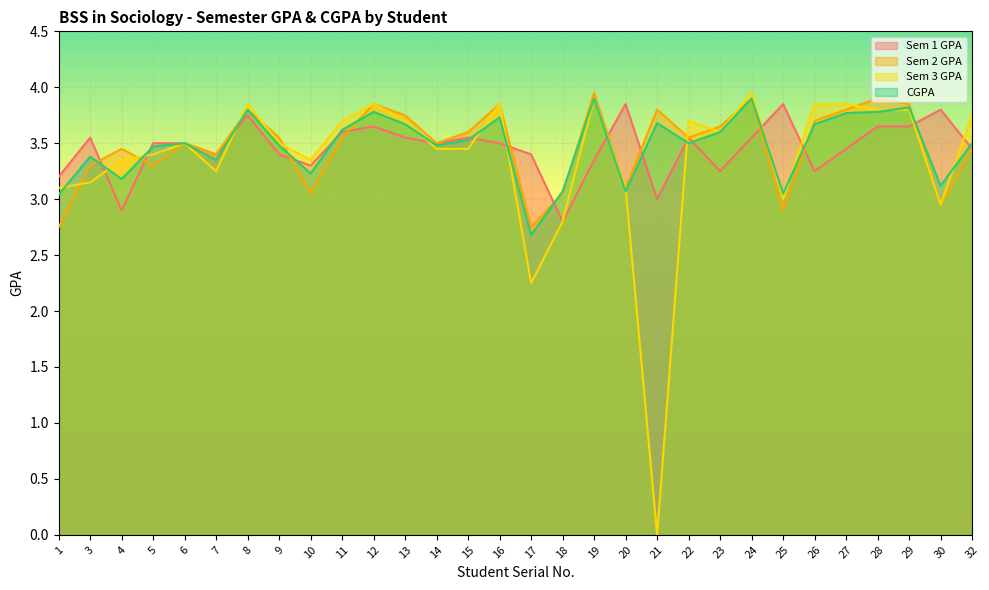

Where is the first local maximum for CGPA?

3